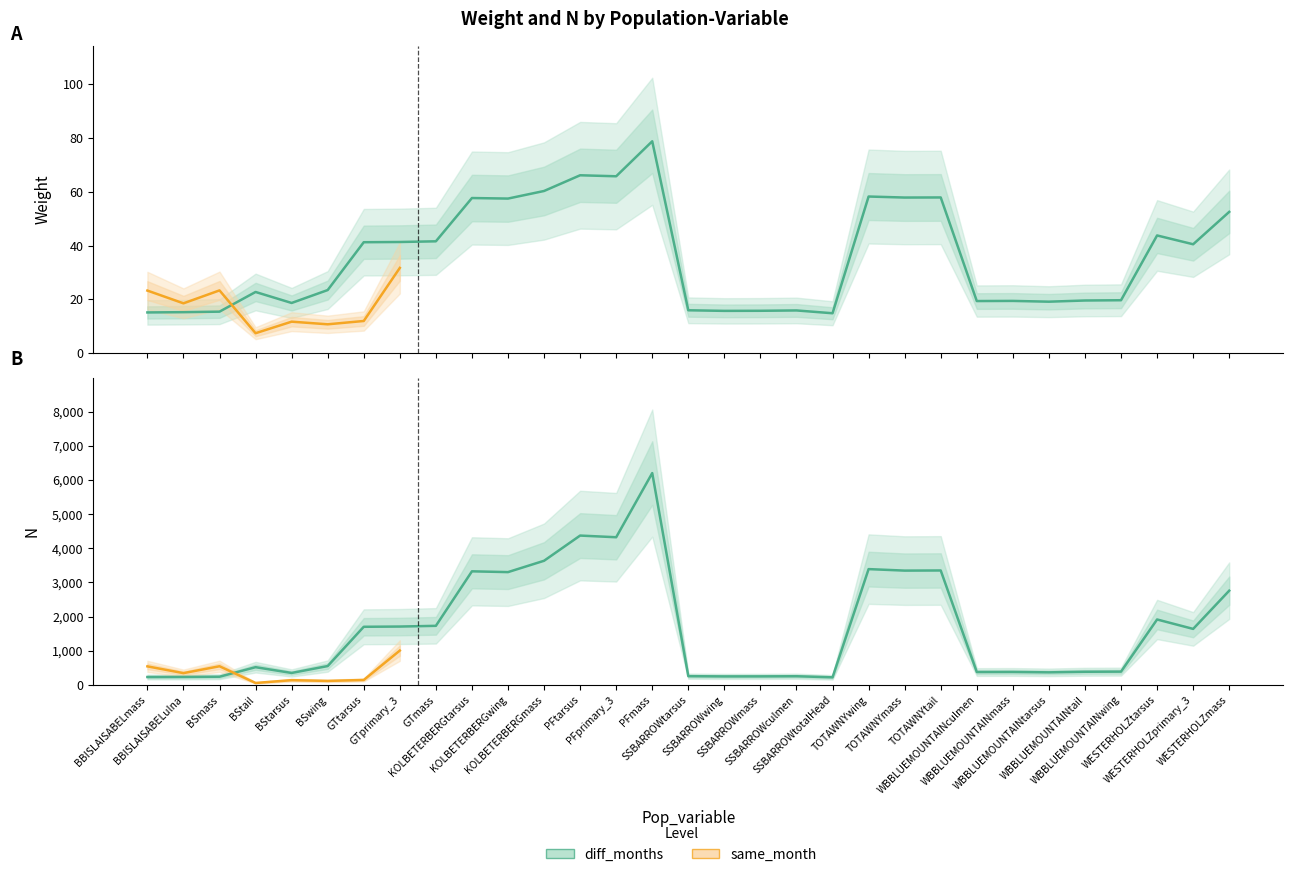

Where is weight_diff nearest to the value 46?

WESTERHOLZtarsus